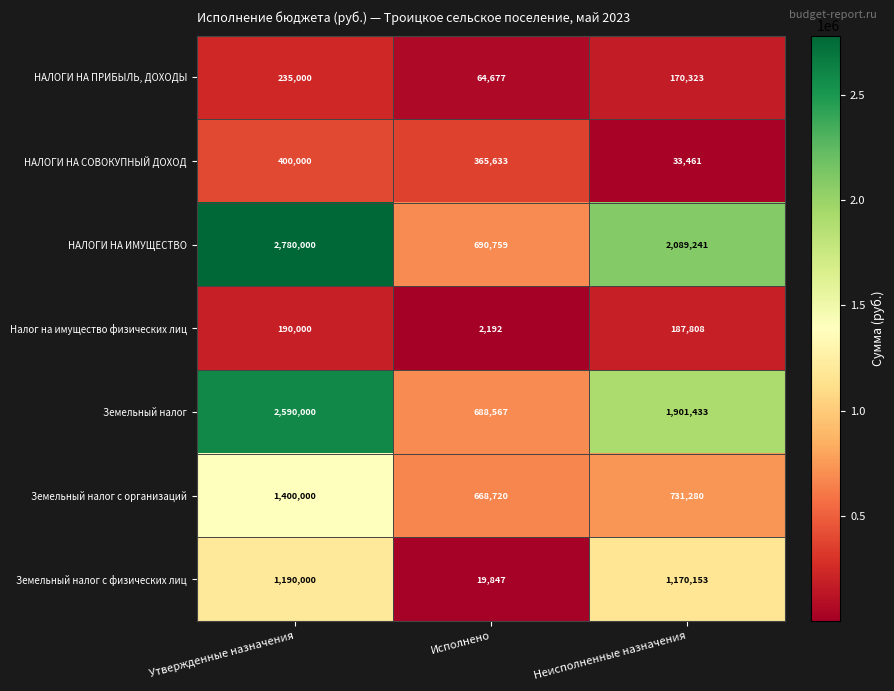

What is the difference between the maximum and minimum values in the НАЛОГИ НА ИМУЩЕСТВО series?

2089241